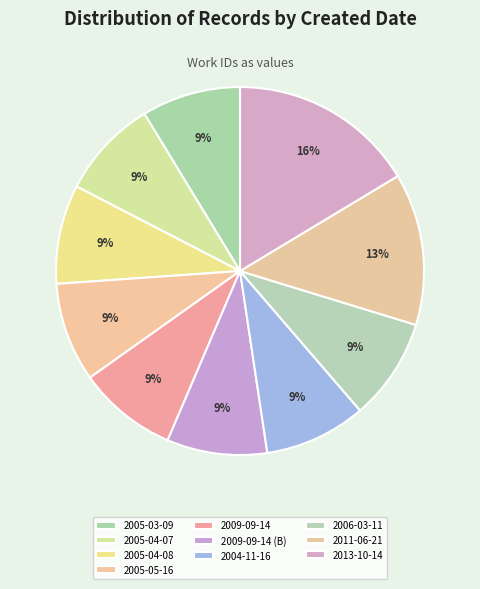

What percentage is the 2005-03-09 slice, to the nearest percent?

9%